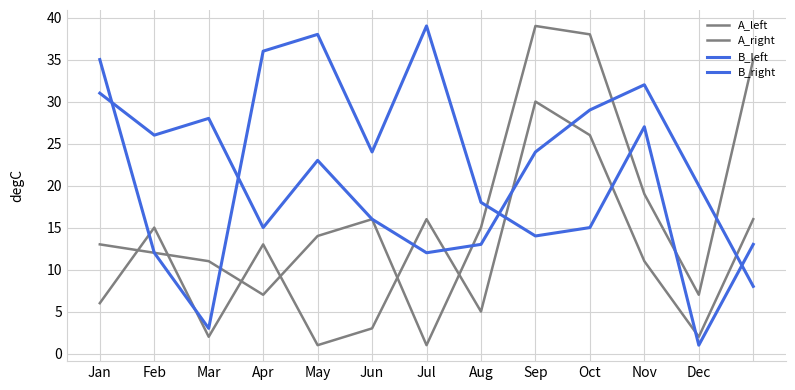

How many lines are shown in the chart?

4